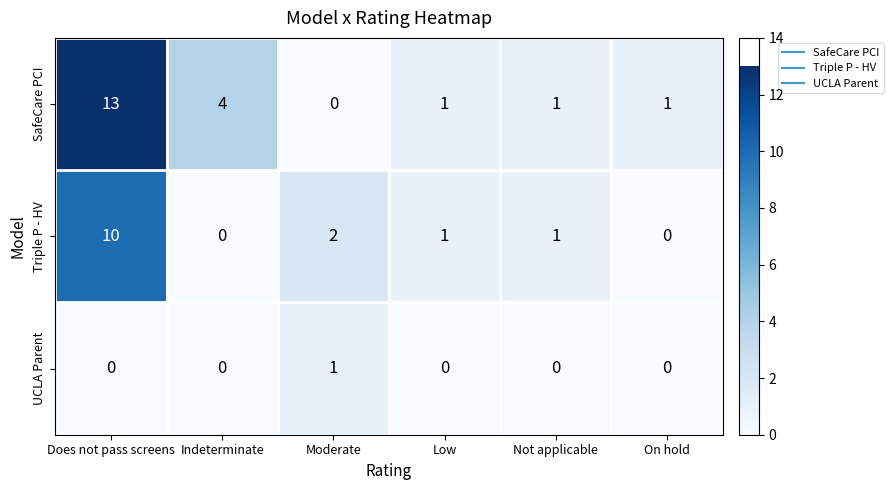

Count the UCLA Parent values in the range 0 to 1.

6